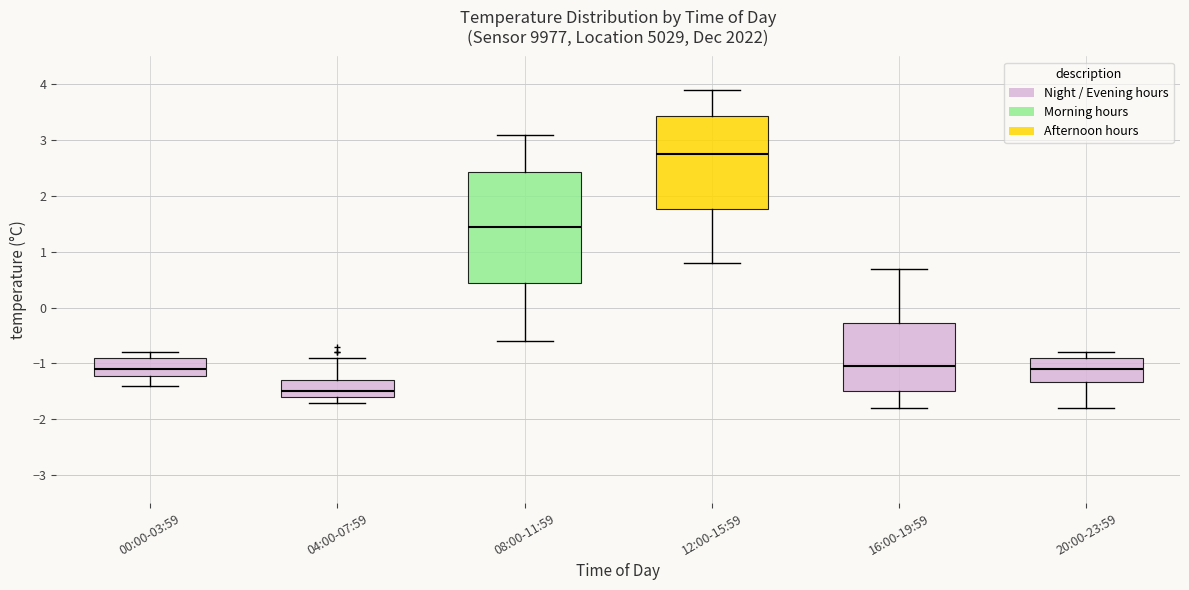

Reading left to right, read every box against the y-axis: the position of its median line, the range the box covers, and the ends of its whiskers. The values are not printed on the chart, so give them approximately, as read against the axis.

00:00-03:59: median -1.1, box -1.2 to -0.9, whiskers -1.4 to -0.8
04:00-07:59: median -1.5, box -1.6 to -1.3, whiskers -1.7 to -0.9
08:00-11:59: median 1.5, box 0.5 to 2.4, whiskers -0.6 to 3.1
12:00-15:59: median 2.8, box 1.8 to 3.4, whiskers 0.8 to 3.9
16:00-19:59: median -1.0, box -1.5 to -0.3, whiskers -1.8 to 0.7
20:00-23:59: median -1.1, box -1.3 to -0.9, whiskers -1.8 to -0.8